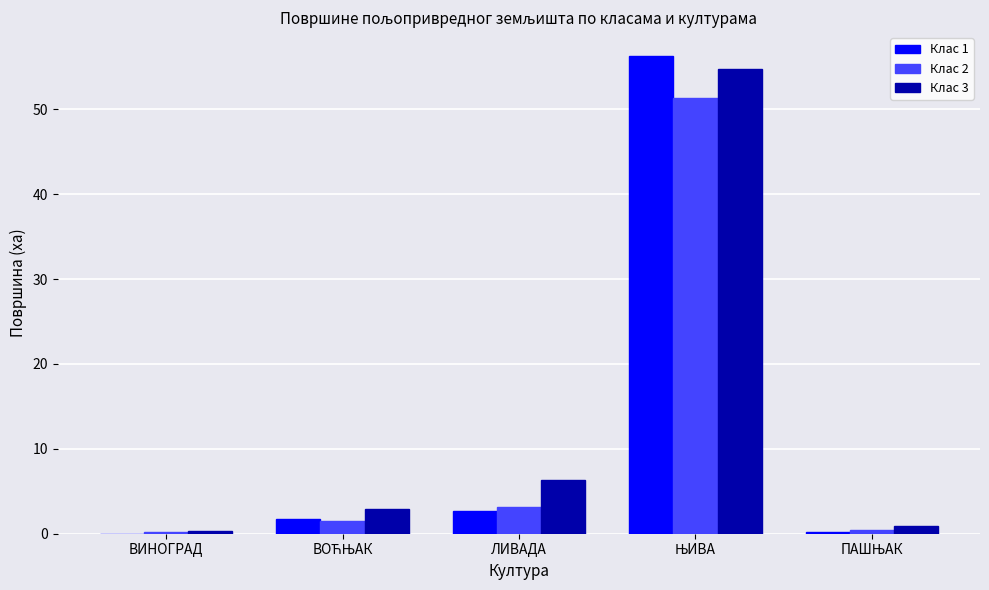

The Клас 1 series shows 2.7 at ЛИВАДА. True or false?

True